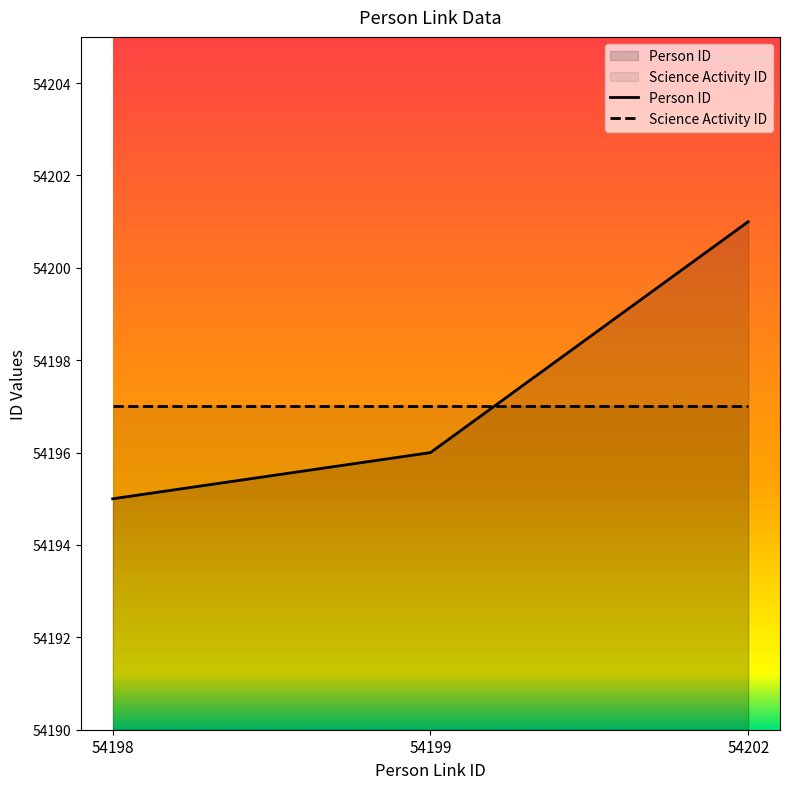

At which label is the value closest to 54198?

54199